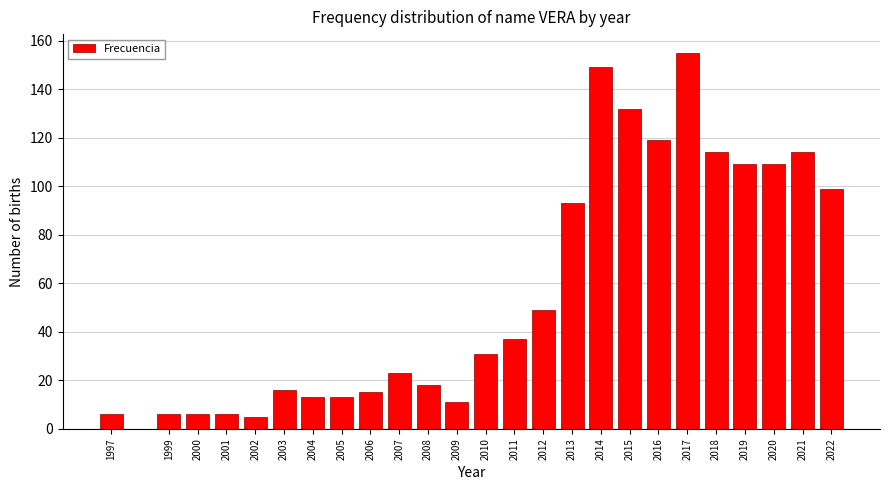

Reading right to left, transcribe all the data shown in this chart.

2022=99	2021=114	2020=109	2019=109	2018=114	2017=155	2016=119	2015=132	2014=149	2013=93	2012=49	2011=37	2010=31	2009=11	2008=18	2007=23	2006=15	2005=13	2004=13	2003=16	2002=5	2001=6	2000=6	1999=6	1997=6